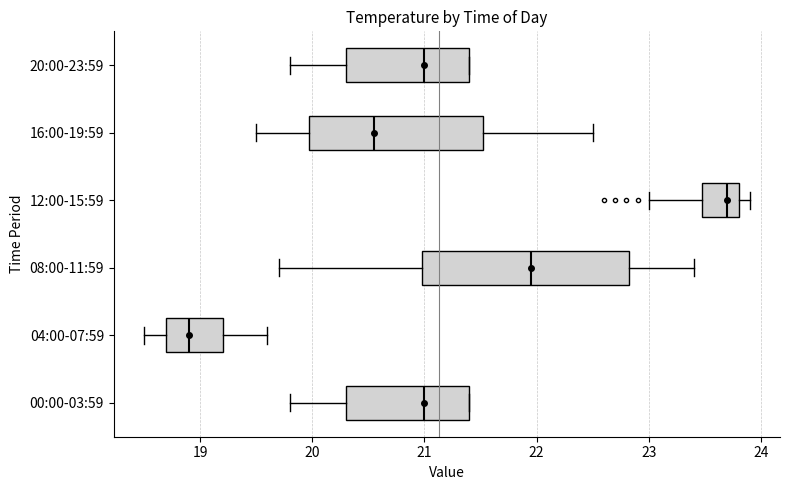

Where is the left edge of the box for 16:00-19:59 on the x-axis? The values are not printed on the chart, so give them approximately, as read against the axis.

20.0